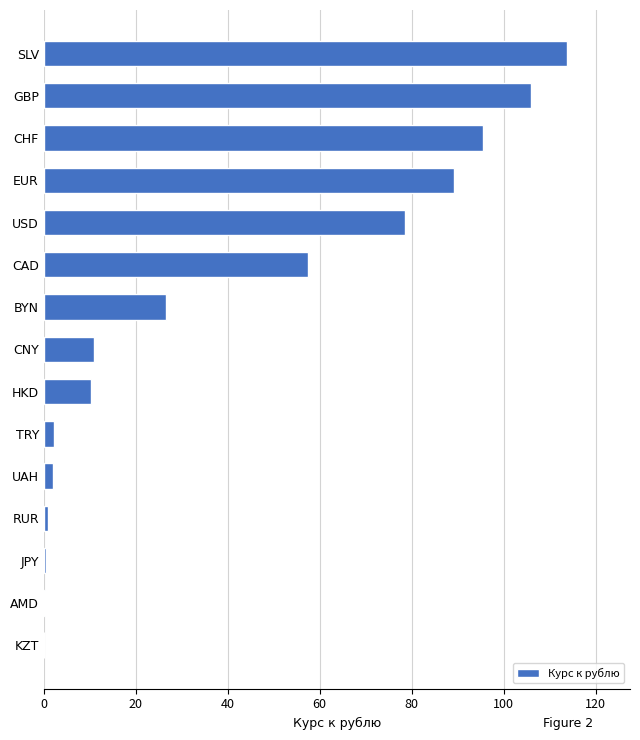

What is the sum of the values at EUR and GBP?

195.3